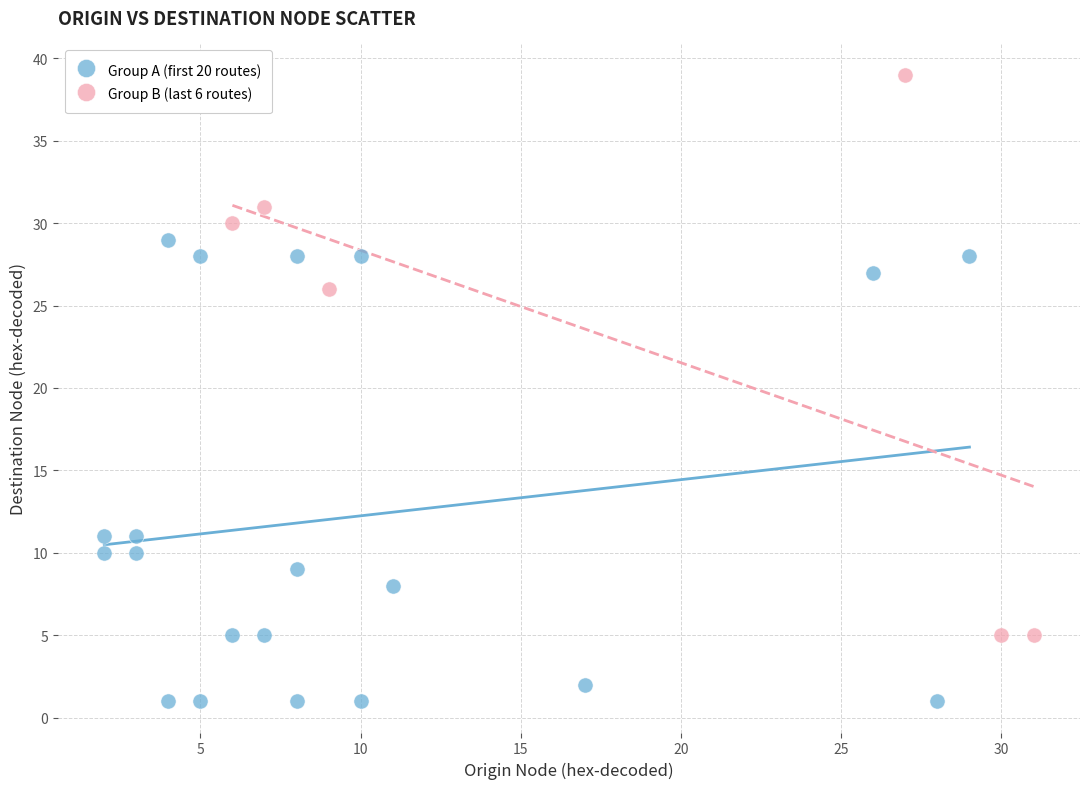

Which series contains the highest Y value?

Group B (last 6 routes)